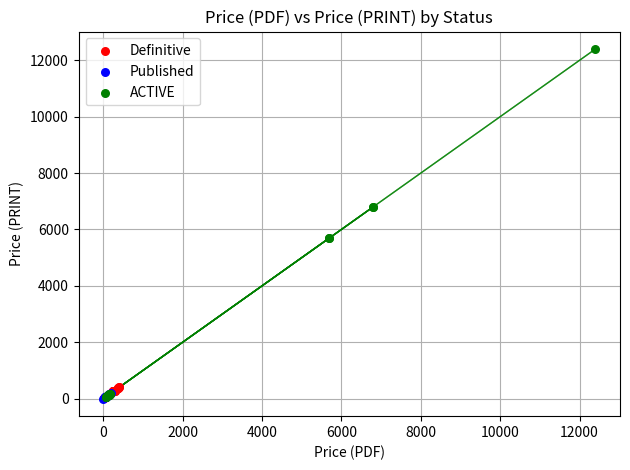

Which series has the largest Y range (max minus min)?

ACTIVE